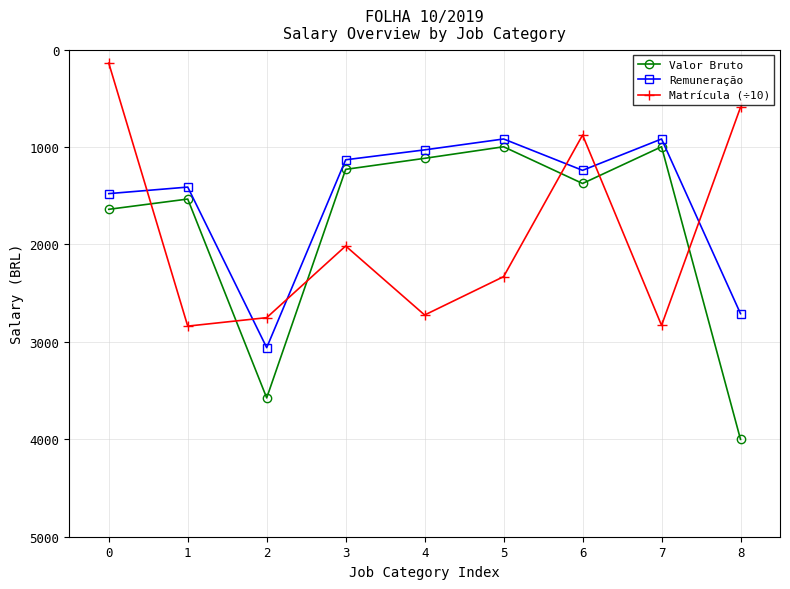

What is the greatest value displayed?

4001.0